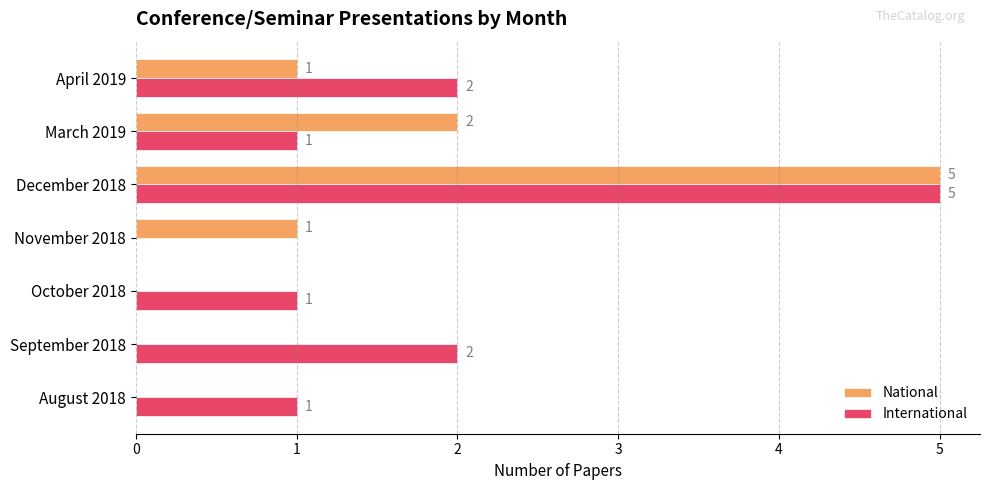

How many categories are shown in the chart?

7